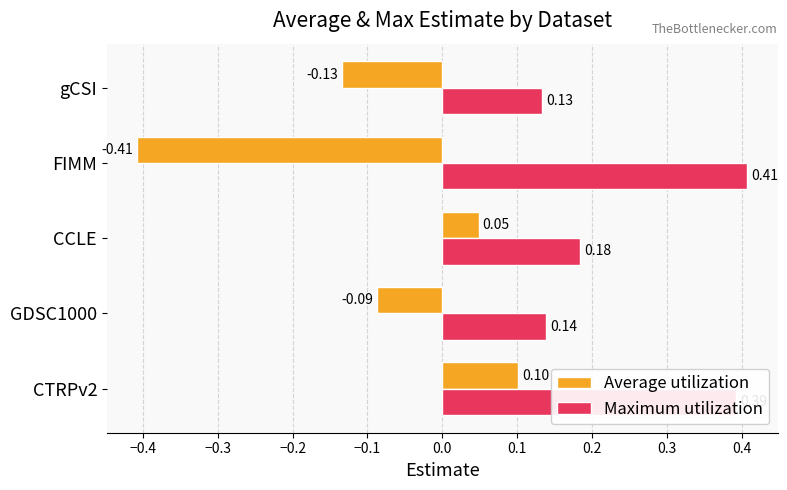

Count the number of data series in this chart.

2